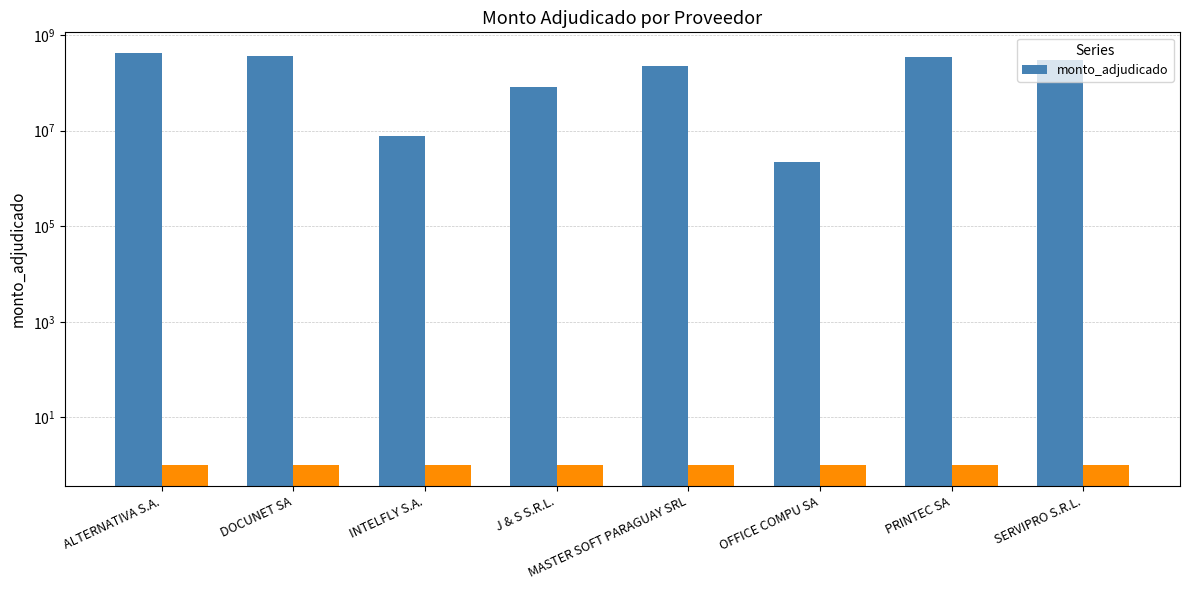

What is the label of the 2nd bar from the left?

DOCUNET SA